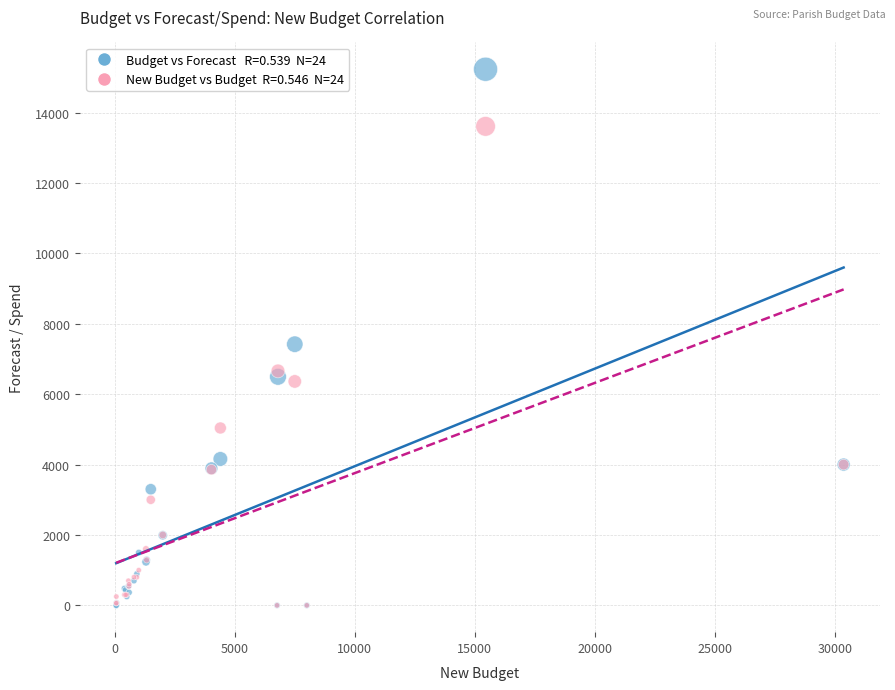

Across all series, what Y value is closest to 7616?

7420.5